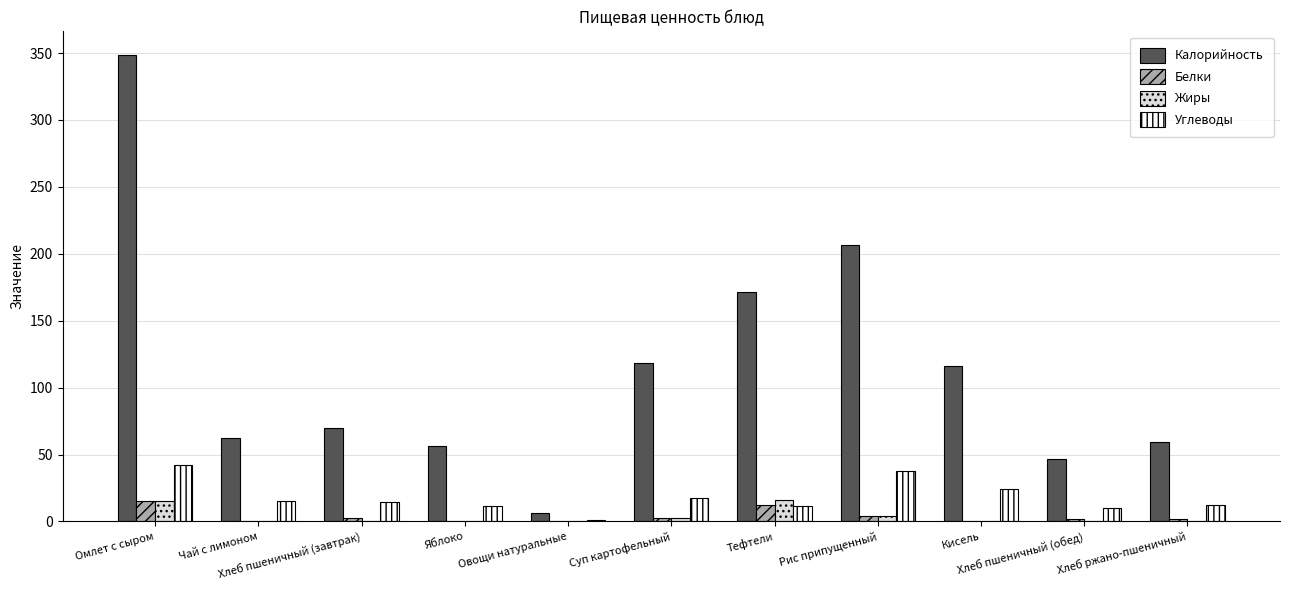

What is the spread (max minus min) of values at Омлет с сыром?

333.6